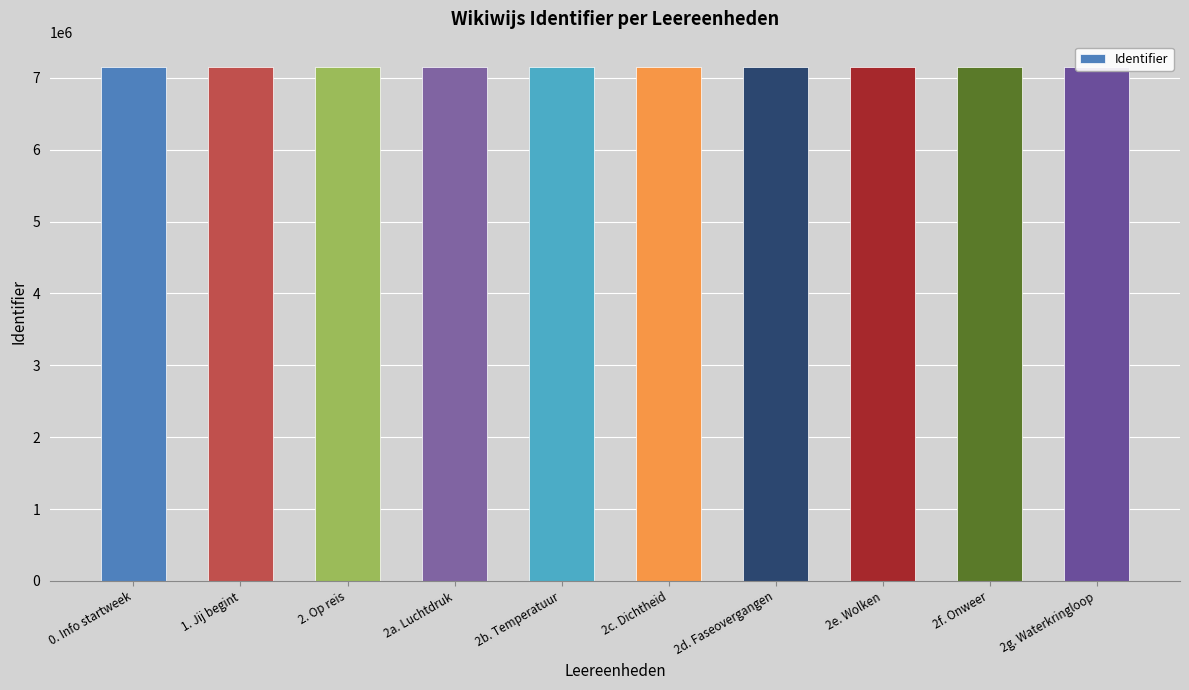

What is the maximum value shown in the chart?

7148106